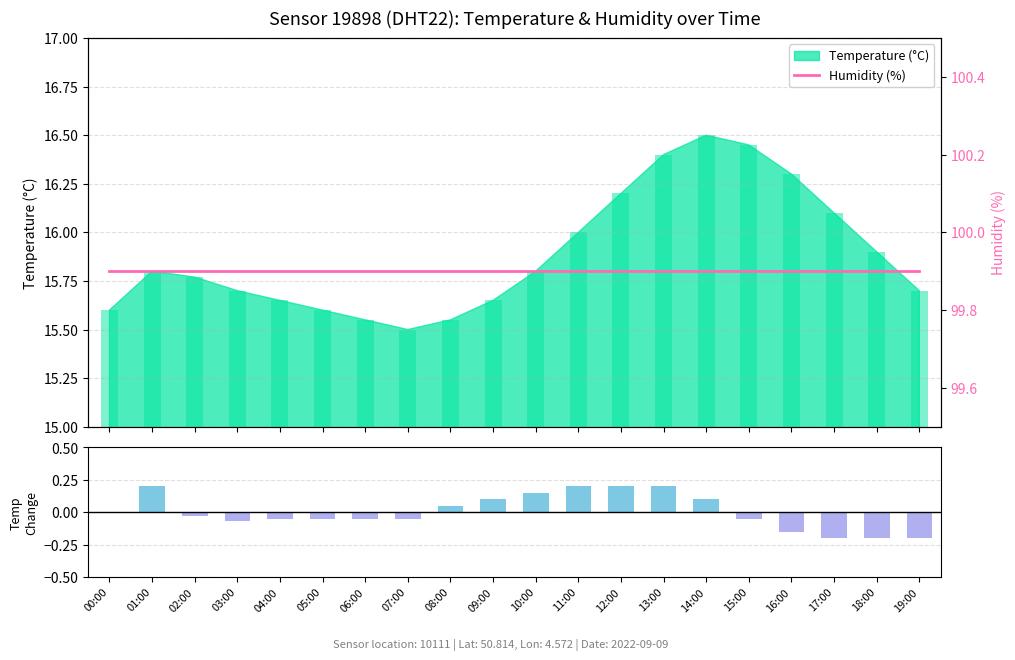

Reading left to right, what are all the values shown in this chart?

Humidity (%): 99.9	99.9	99.9	99.9	99.9	99.9	99.9	99.9	99.9	99.9	99.9	99.9	99.9	99.9	99.9	99.9	99.9	99.9	99.9	99.9
Temp Change (°C): 0.0	0.2	-0.0	-0.1	-0.1	-0.1	-0.1	-0.1	0.1	0.1	0.1	0.2	0.2	0.2	0.1	-0.1	-0.1	-0.2	-0.2	-0.2